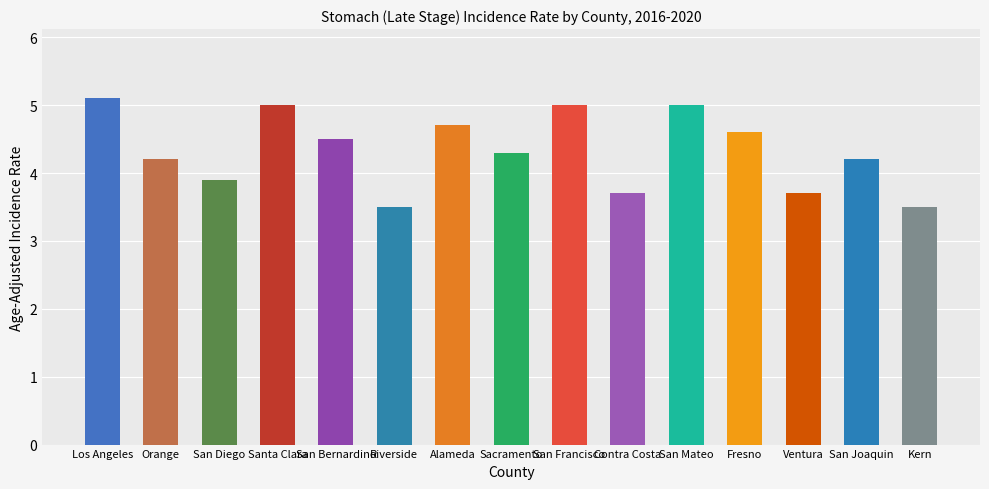

Are the bars grouped side by side (vs. stacked)?

No